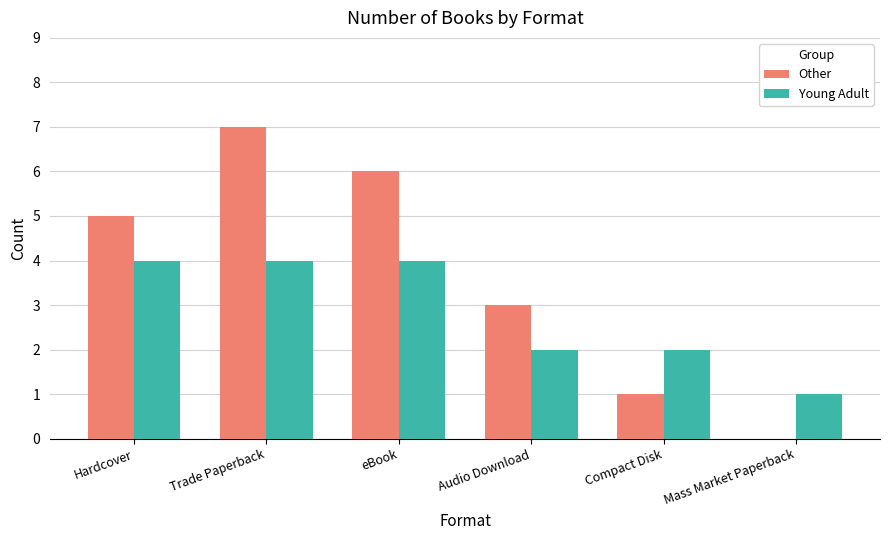

What is the greatest value displayed?

7